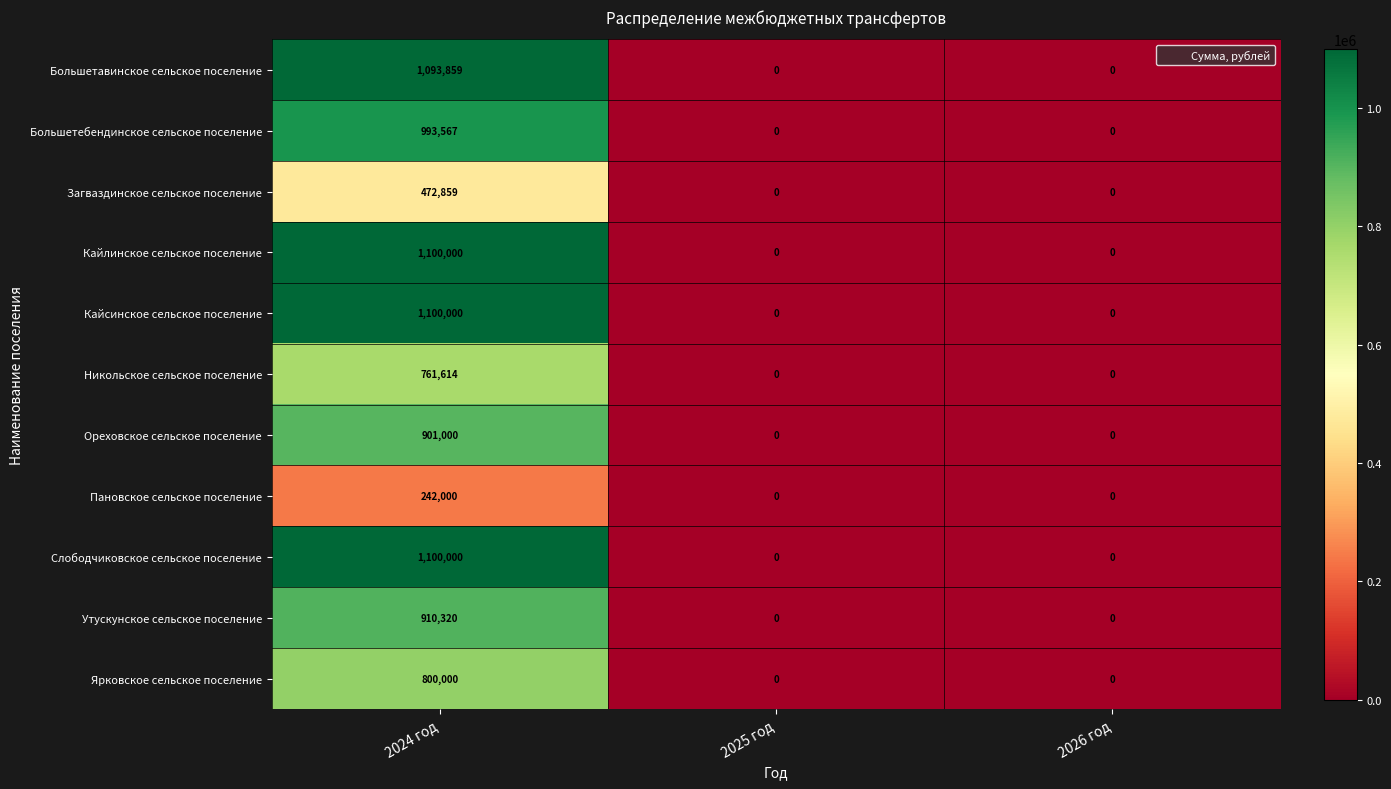

What is the maximum value for Кайсинское сельское поселение?

1100000